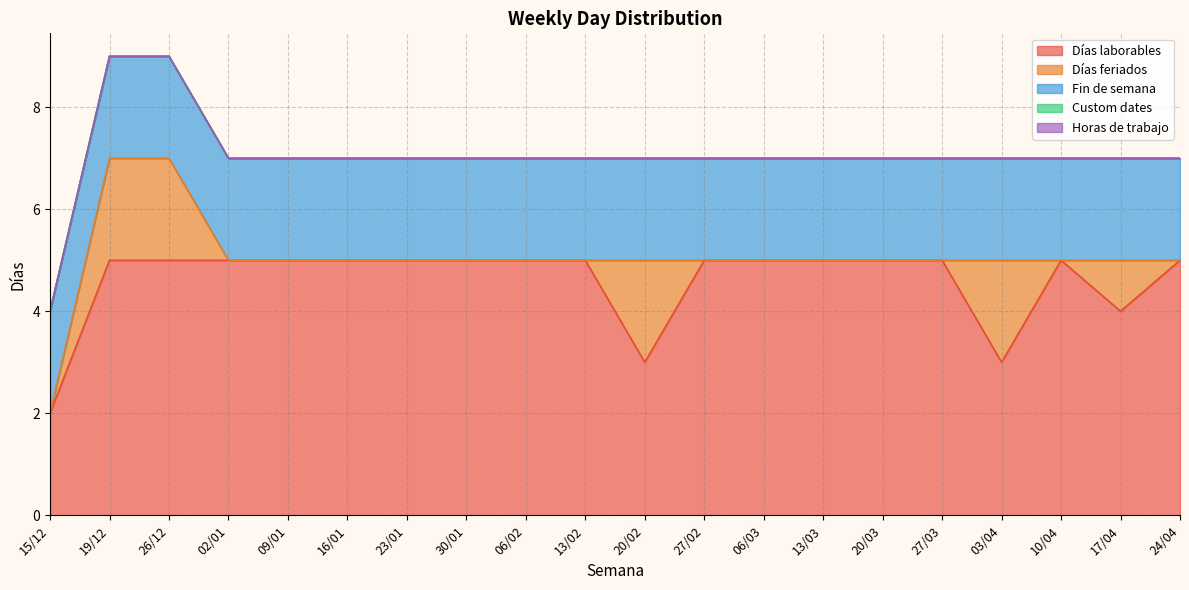

What is the sum of the Fin de semana values at 09/01 and 10/04?

4